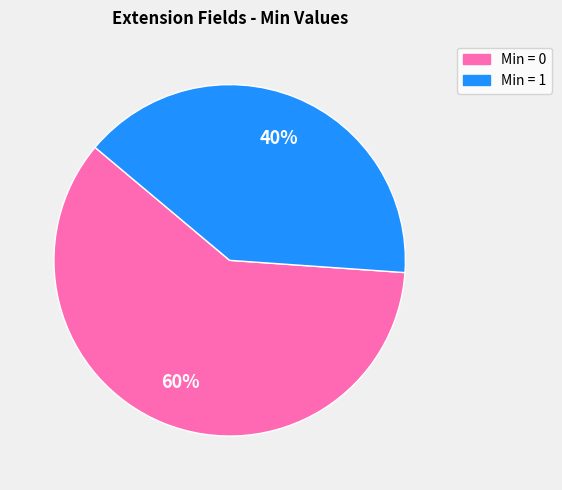

To the nearest percent, what is the difference between the largest and smallest slice percentages?

20%